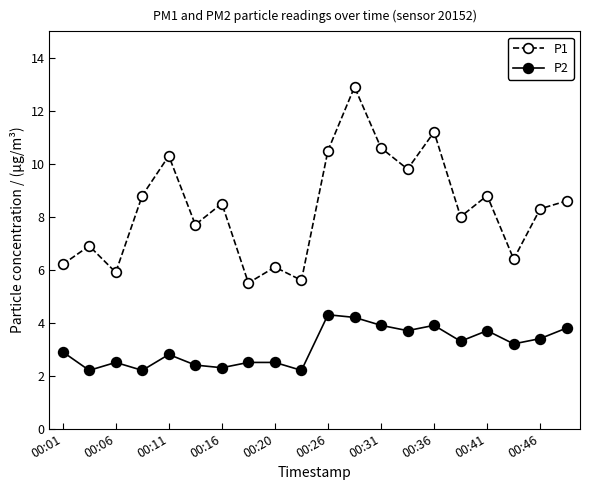

List the series in order of their peak value, highest first.

P1, P2